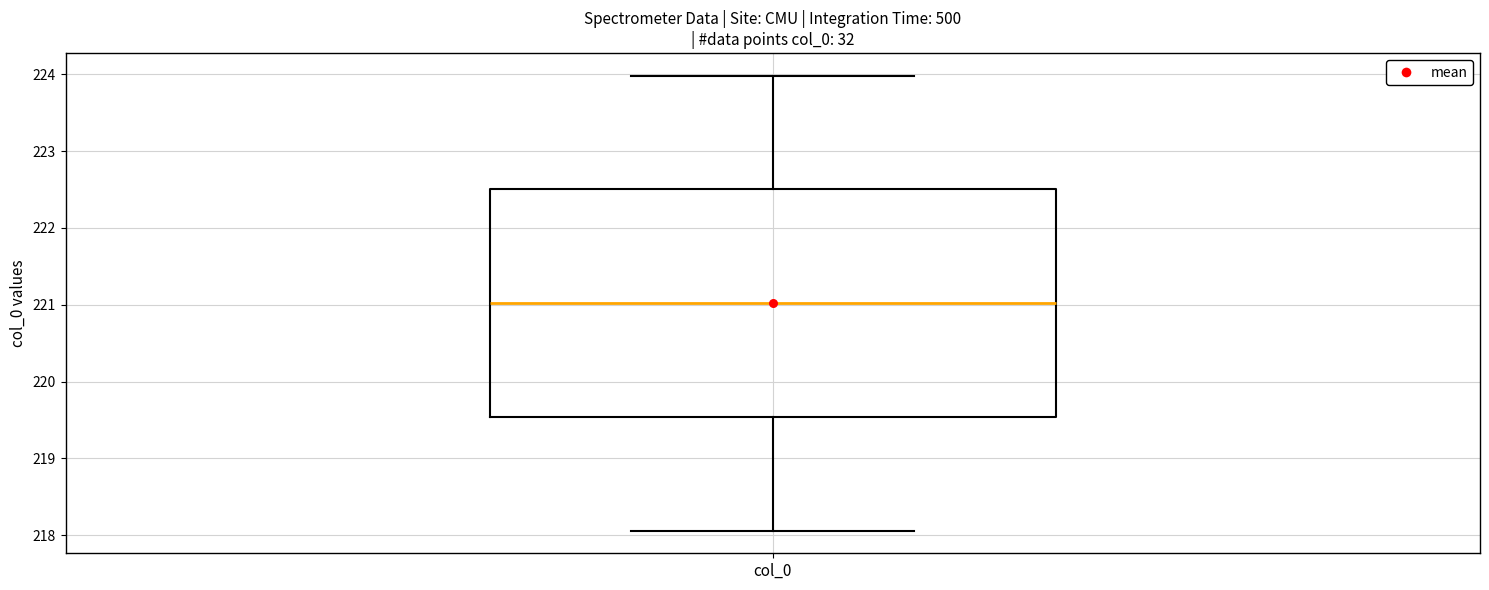

Read this box plot against the y-axis: the position of the median line, the range covered by the box, and the ends of both whiskers. The values are not printed on the chart, so give them approximately, as read against the axis.

median 221.0, box 219.5 to 222.5, whiskers 218.1 to 224.0